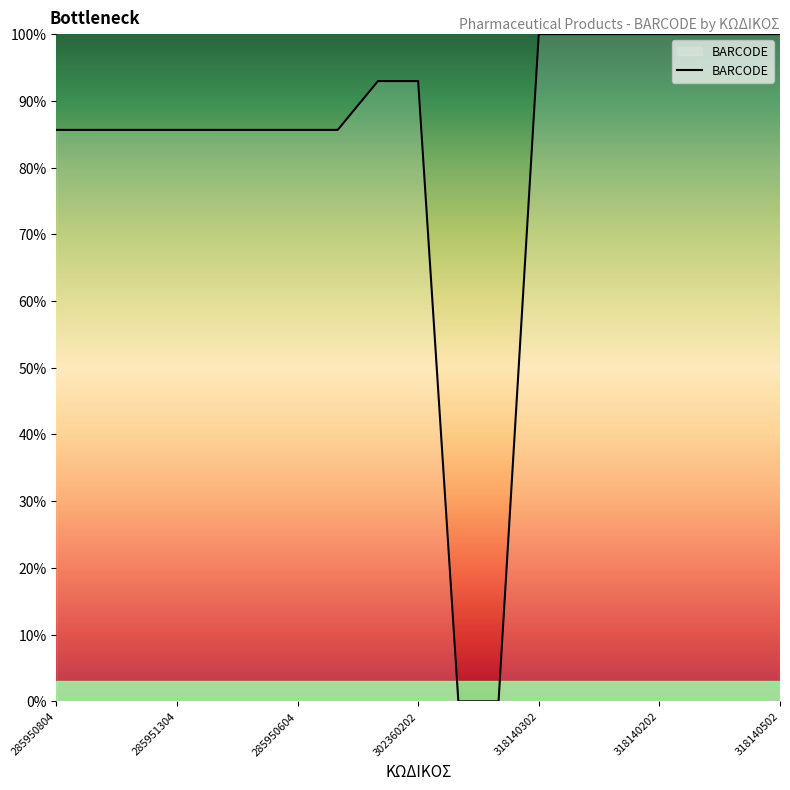

What is the difference between the maximum and minimum values?

100.0